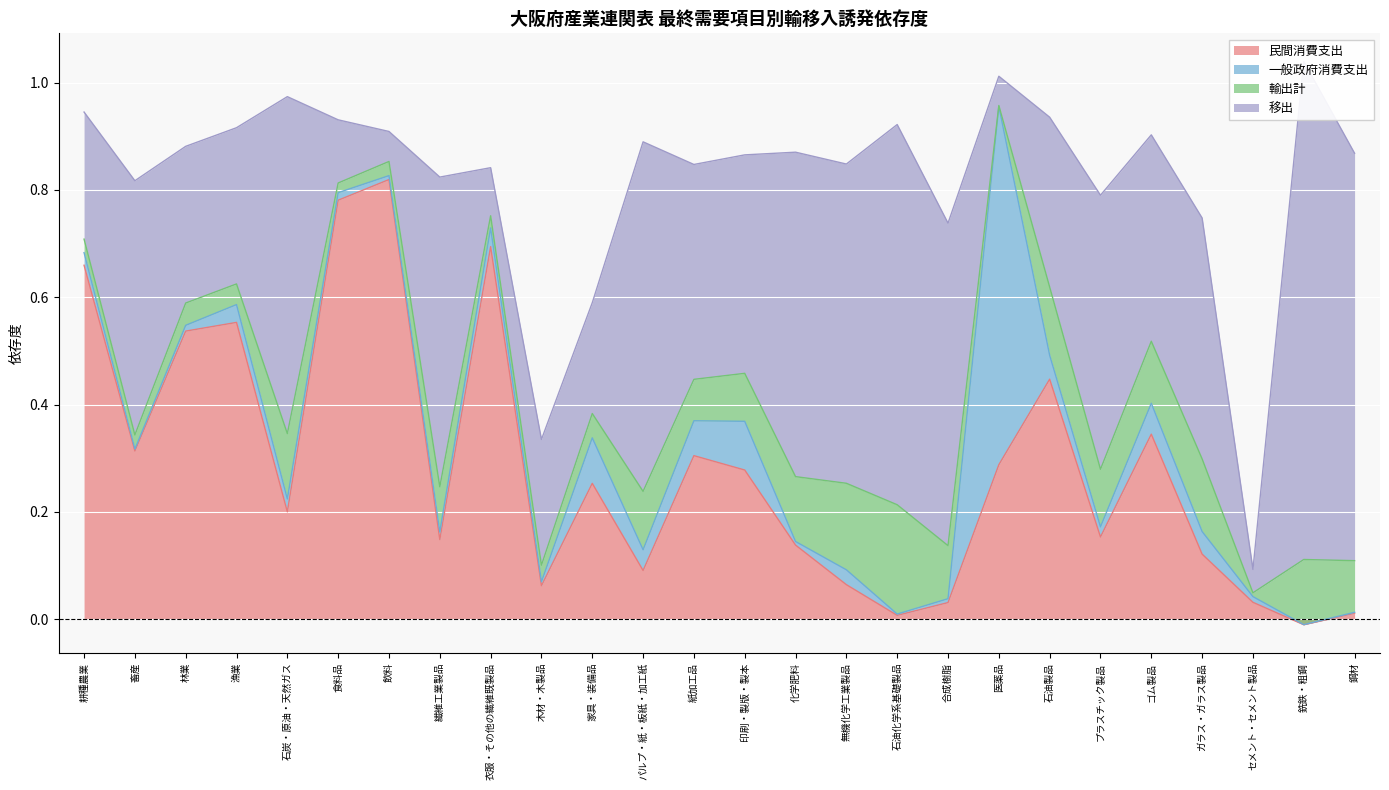

What is the spread (max minus min) of values at ゴム製品?

0.3